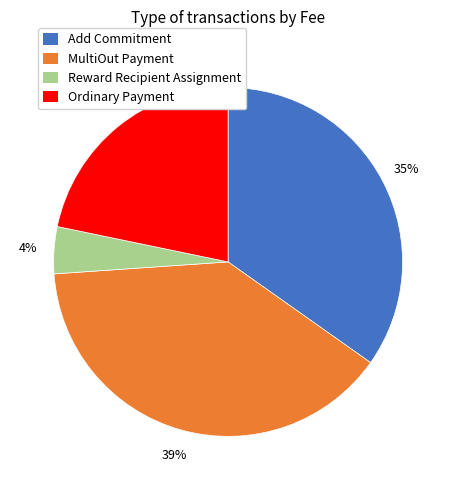

Which has a higher value, Add Commitment or Reward Recipient Assignment?

Add Commitment